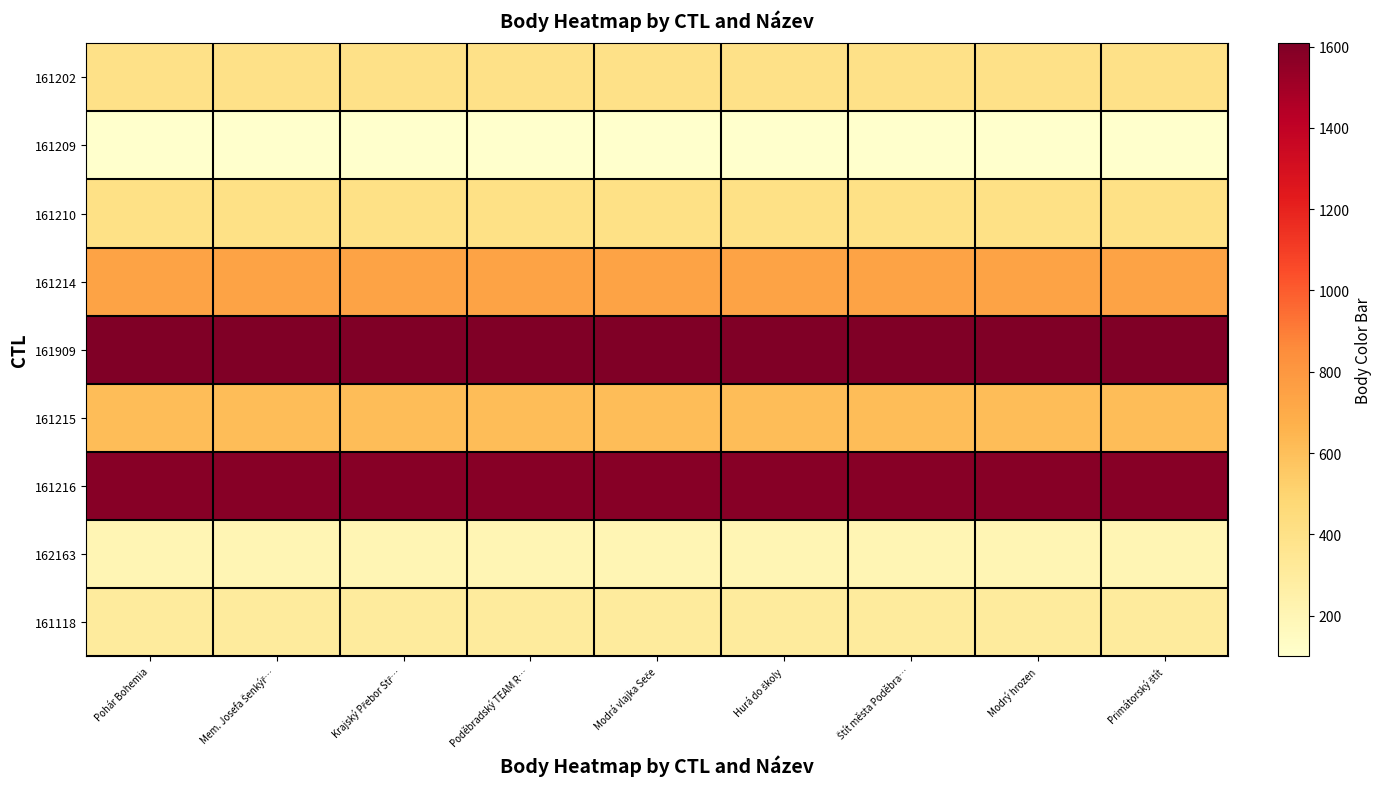

List the series in order of their peak value, lowest first.

161209, 162163, 161118, 161202, 161210, 161215, 161214, 161216, 161909